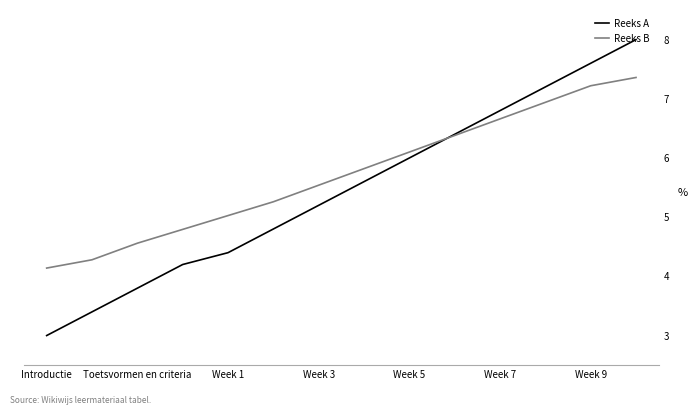

Which series has the largest total across all categories?

Reeks B